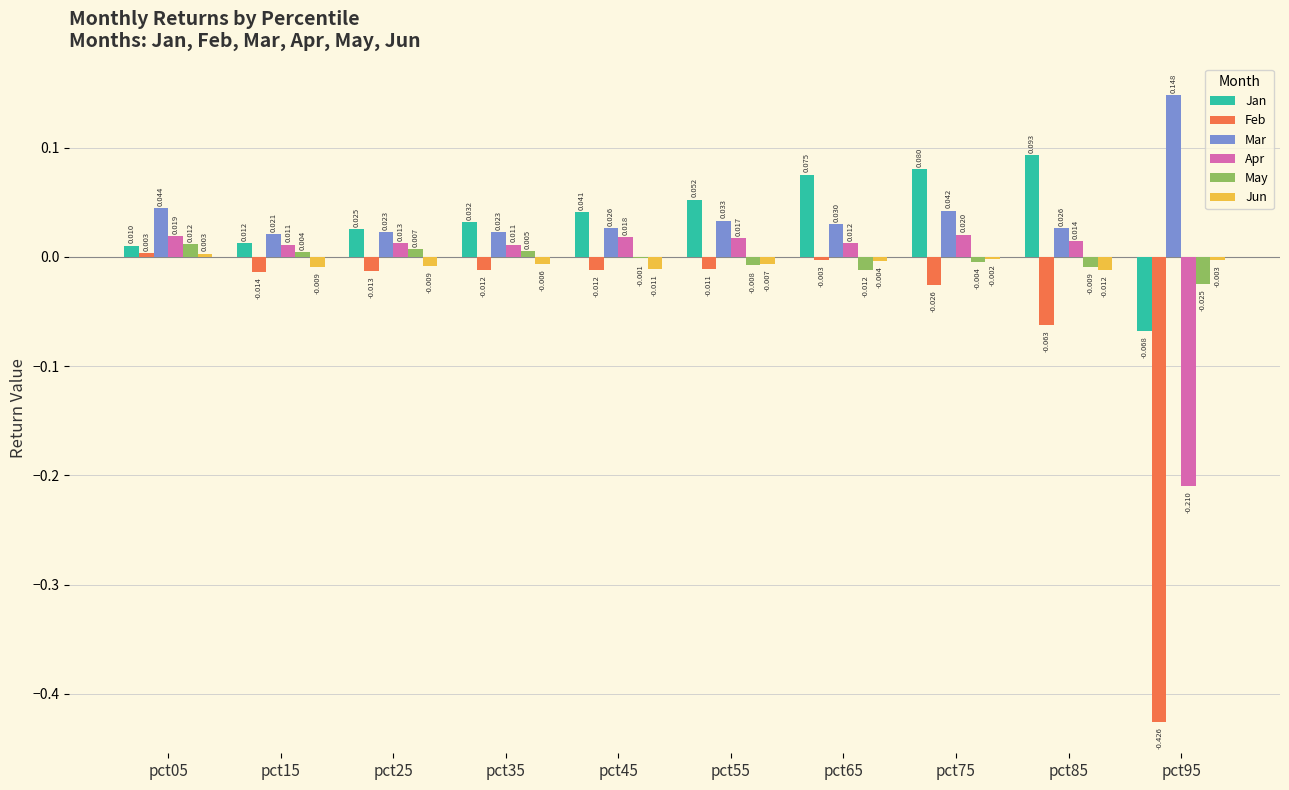

Are the bars grouped side by side (vs. stacked)?

Yes